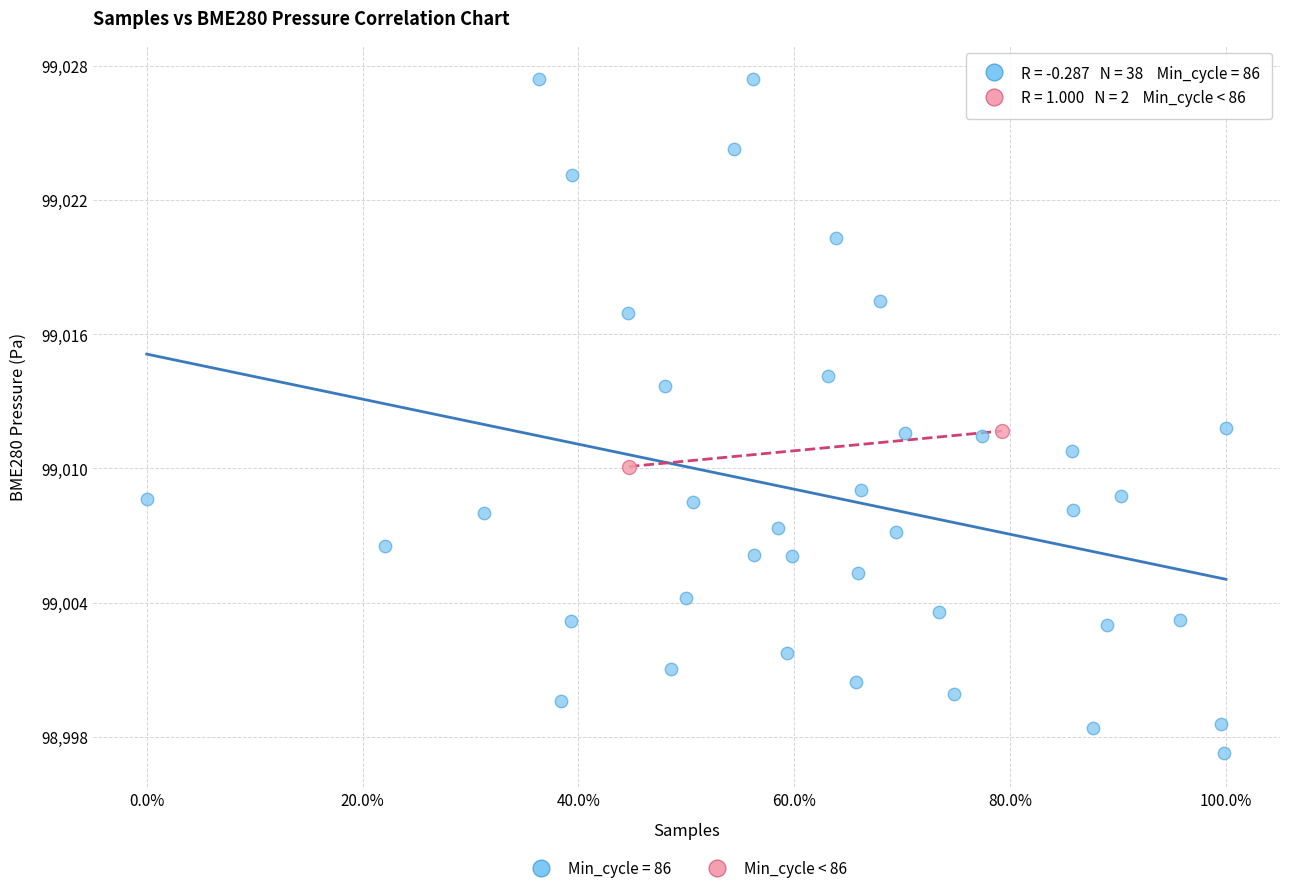

What are all the series names shown in the legend?

Min_cycle = 86, Min_cycle < 86